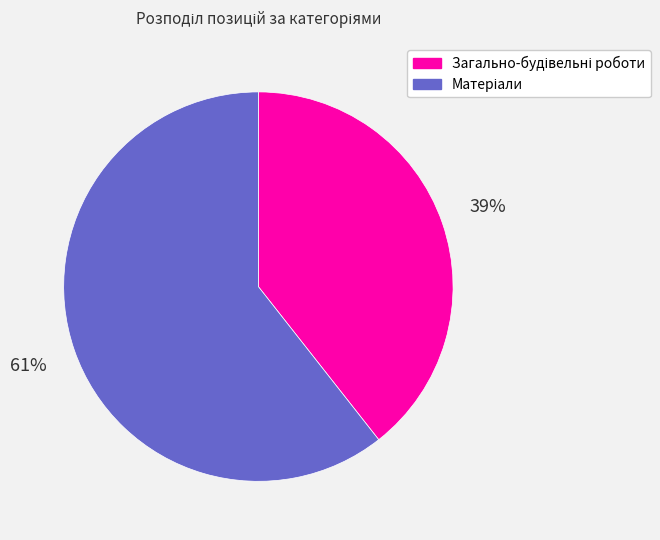

Is there a majority slice in this chart?

Yes